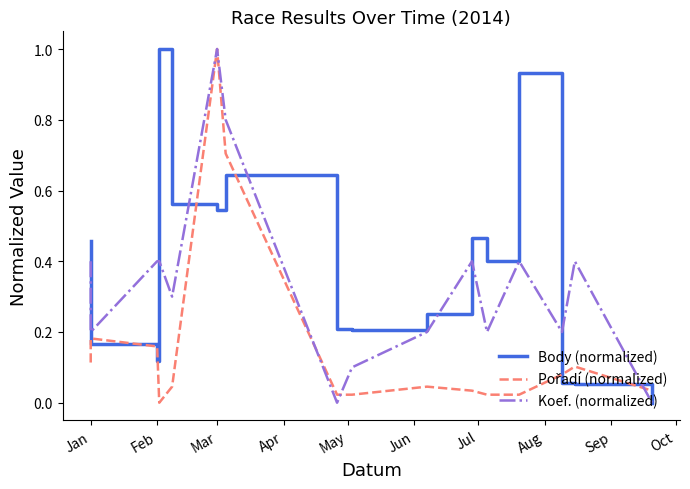

At how many categories does at least one series exceed 0?

16